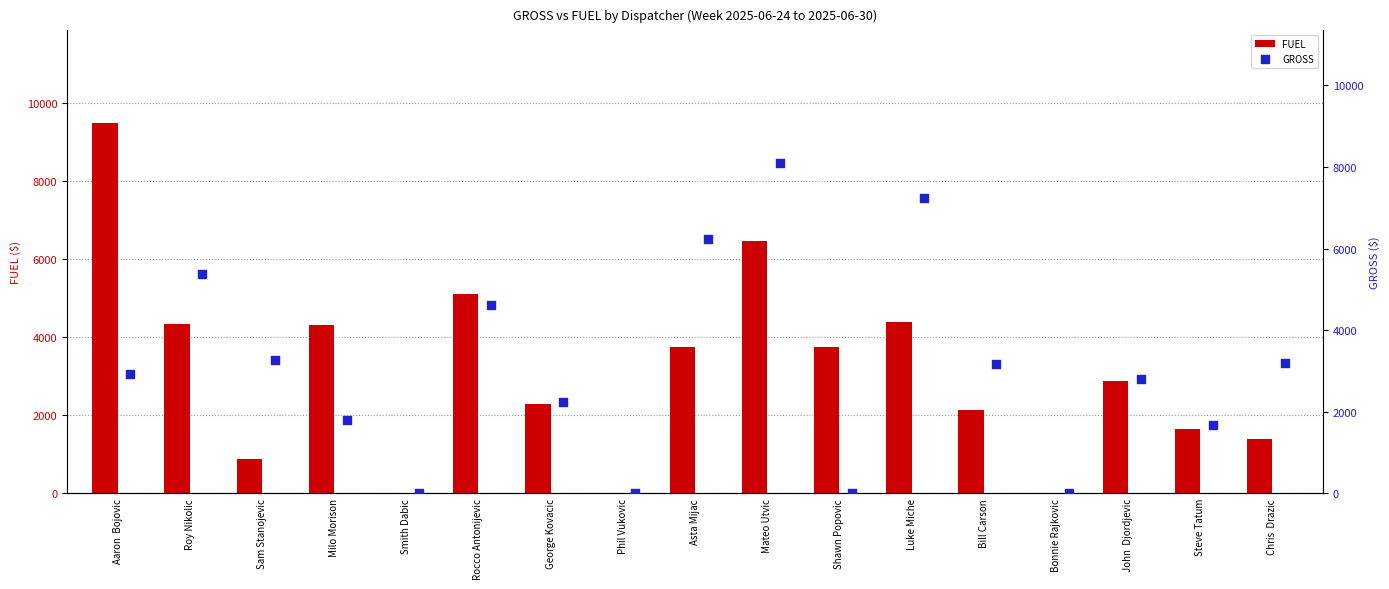

What is the maximum value for FUEL?

9498.0